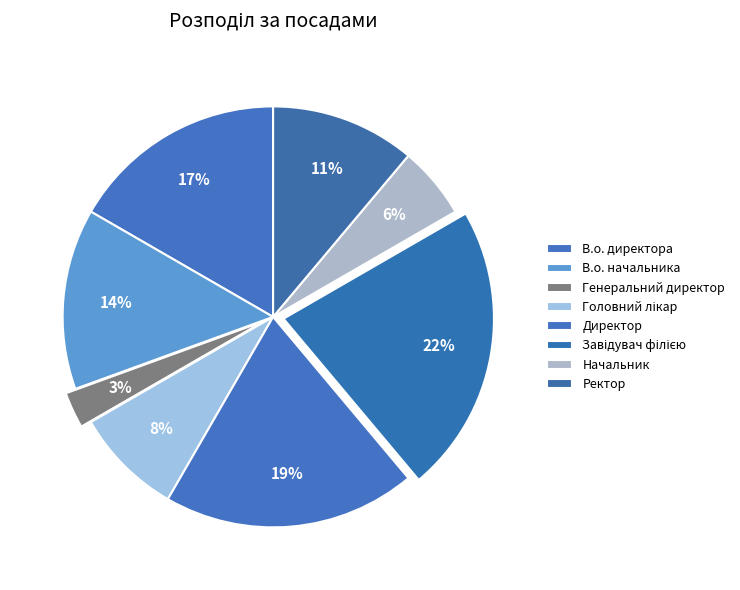

Which has a higher value, Генеральний директор or Начальник?

Начальник